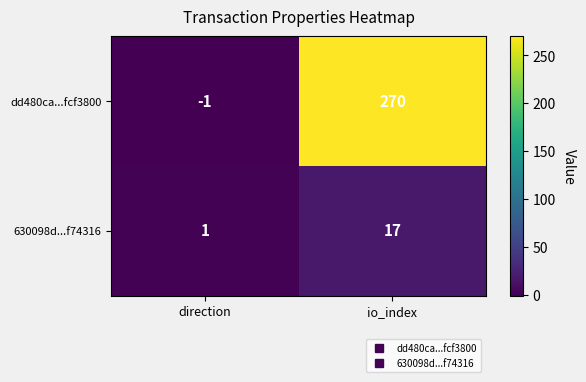

Read the 630098d...f74316 value at io_index, to the nearest 10.

20